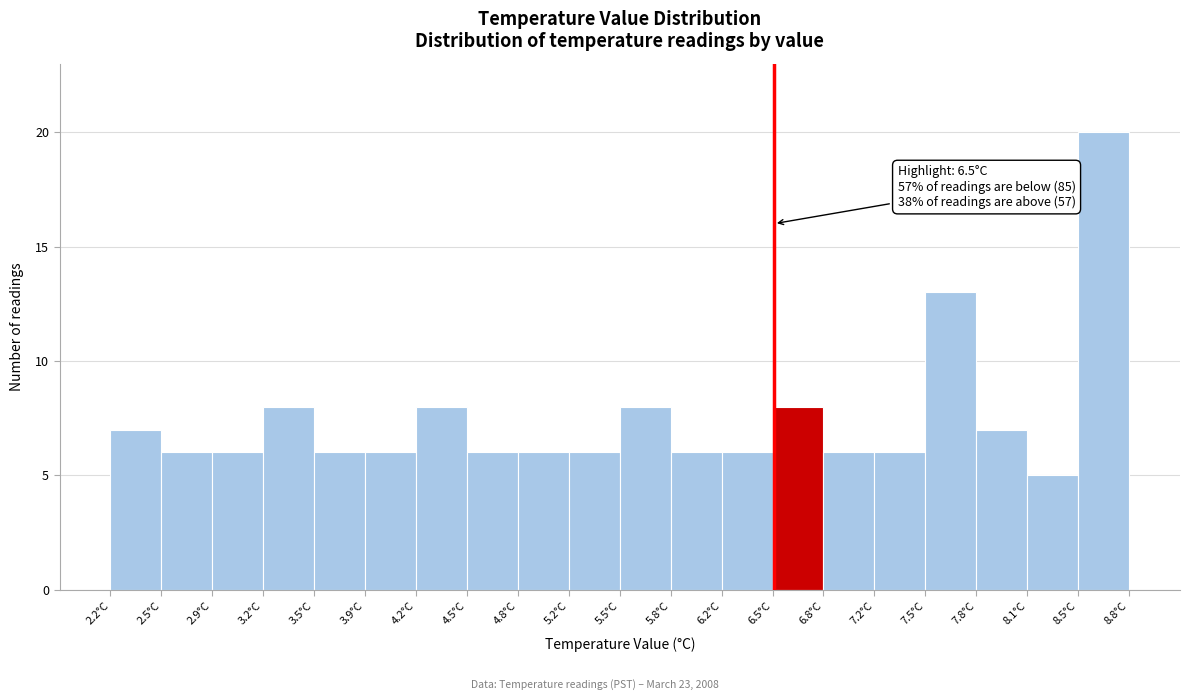

Which range on the x-axis has the tallest bar?

8.47 to 8.80